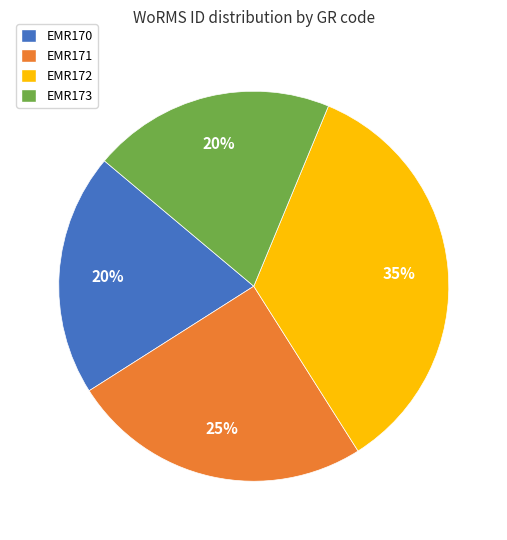

Do EMR172 and EMR170 together represent more than half of the pie?

Yes